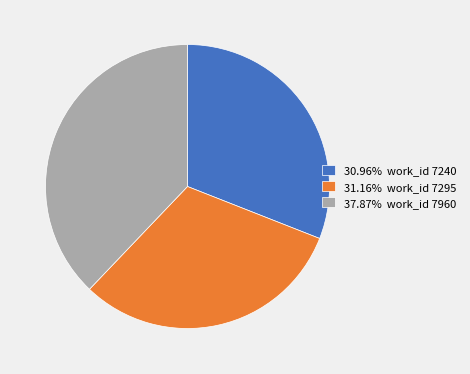

Approximately how many times larger is the value at 30.96% work_id 7240 compared to 37.87% work_id 7960?

0.8